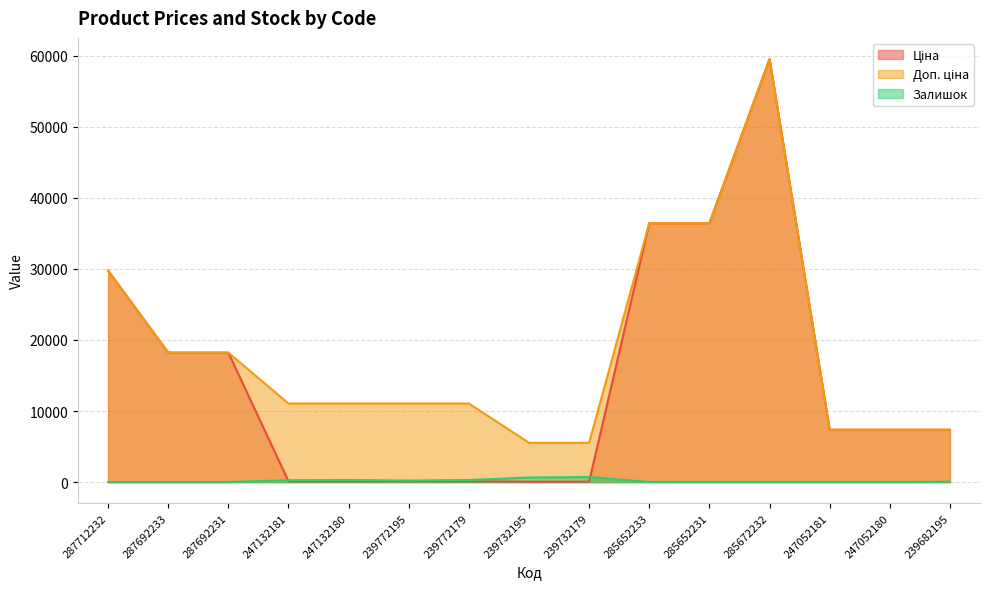

True or false: Доп. ціна and Ціна cross at least once.

False